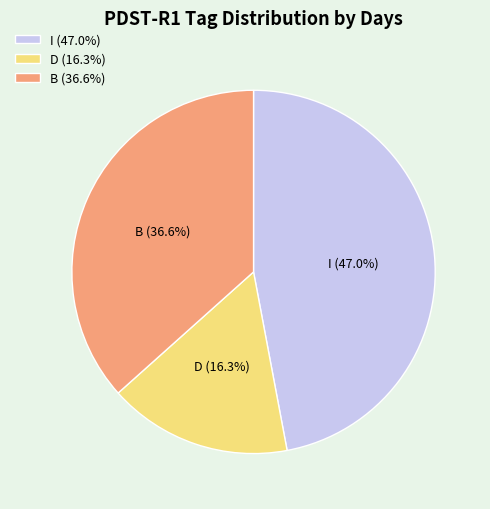

What is the smallest slice in the pie chart?

D (16.3%)